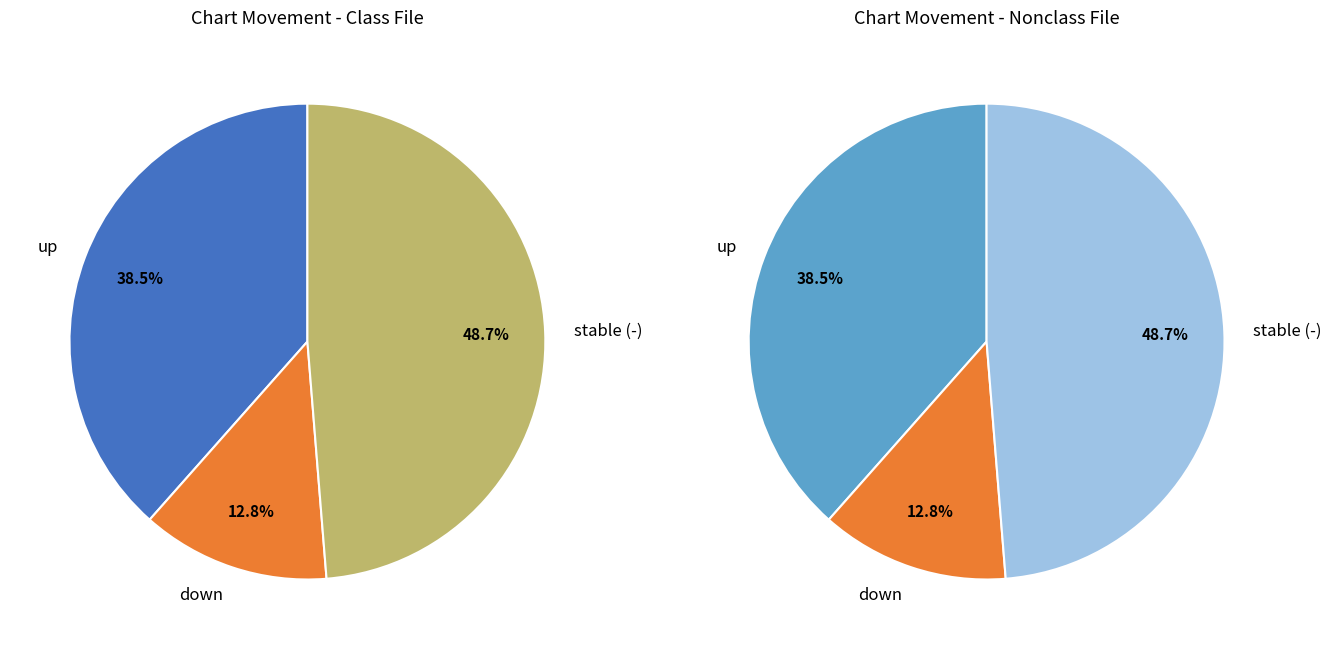

To the nearest percent, what is the combined percentage of down and -?

62%